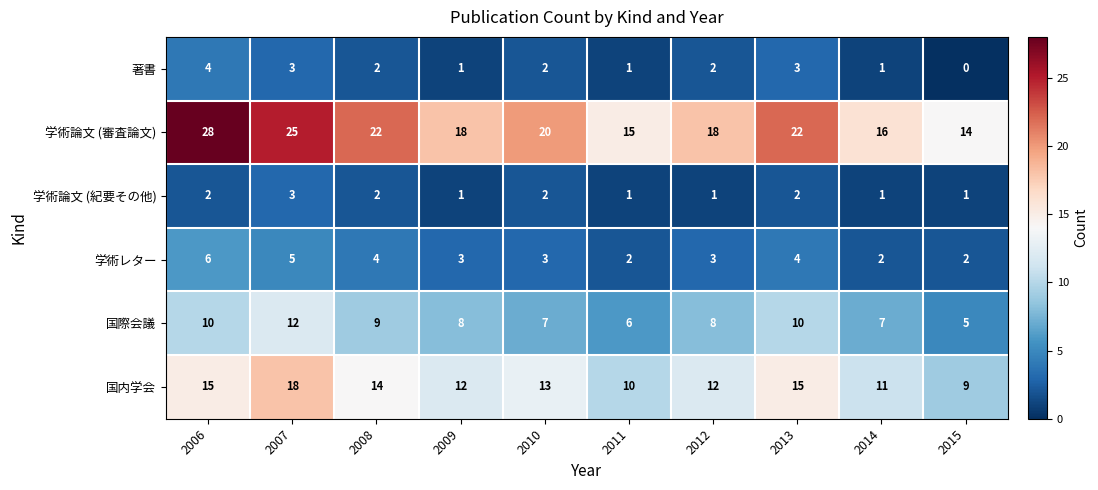

At 2013, list the series in order from largest to smallest.

学術論文 (審査論文), 国内学会, 国際会議, 学術レター, 著書, 学術論文 (紀要その他)